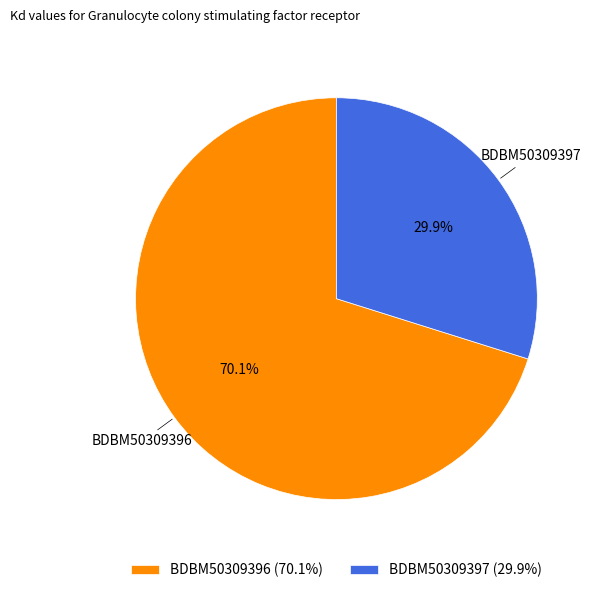

To the nearest percent, what portion does BDBM50309396 represent?

70%